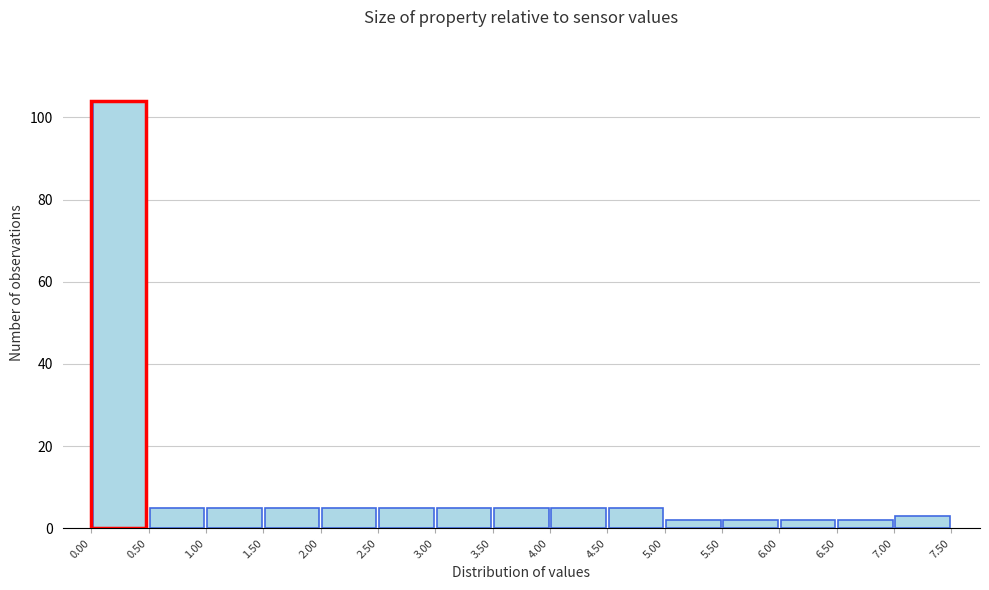

Which range on the x-axis has the tallest bar?

0.00 to 0.50